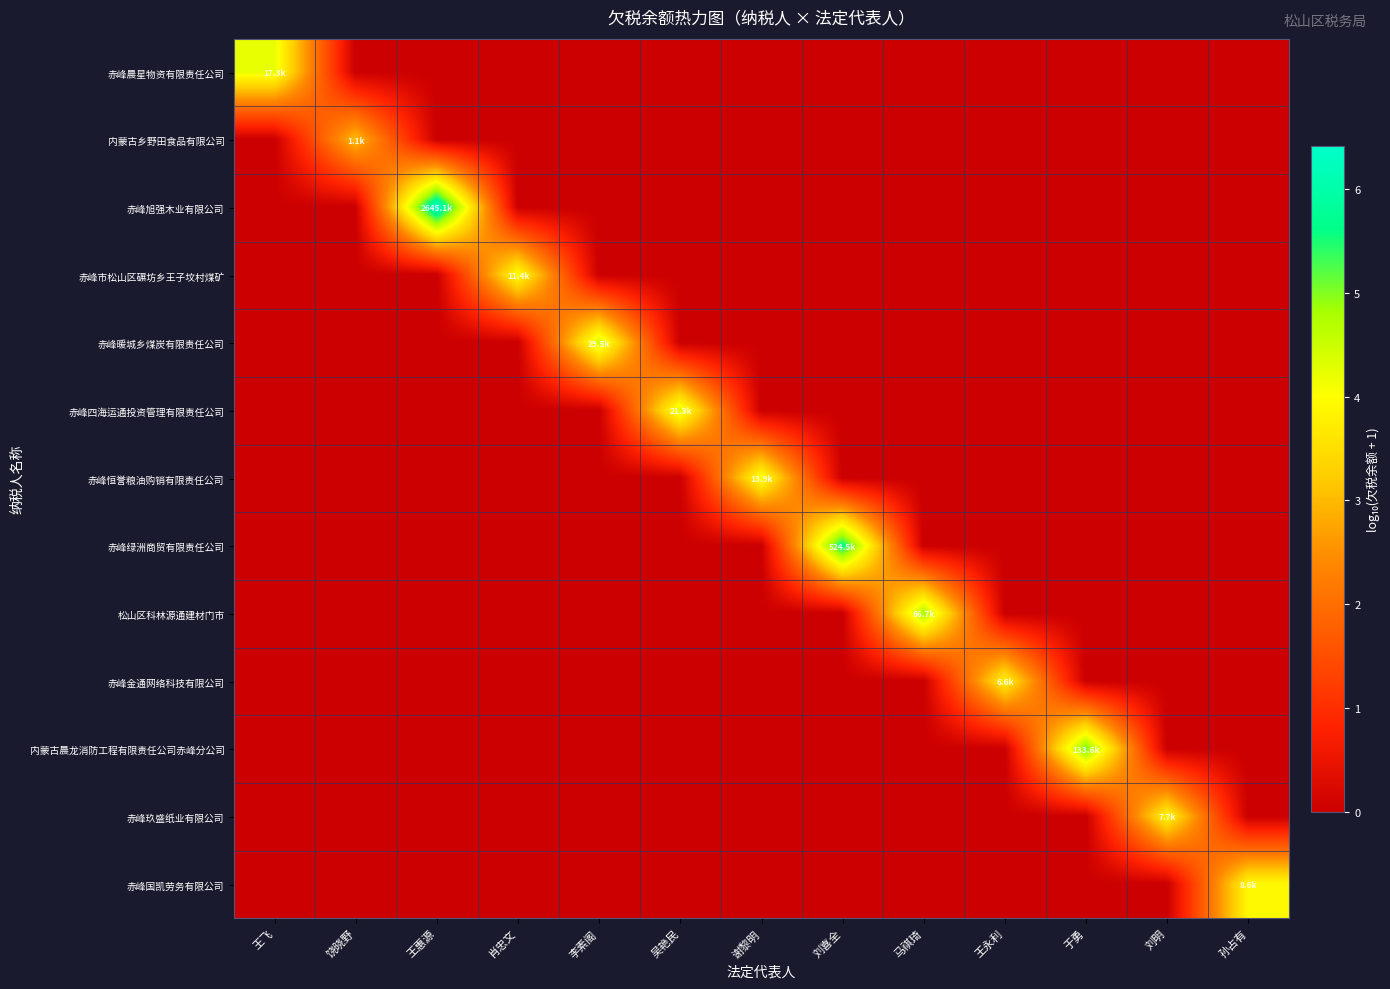

Which has a higher value, 刘明 or 王飞?

王飞